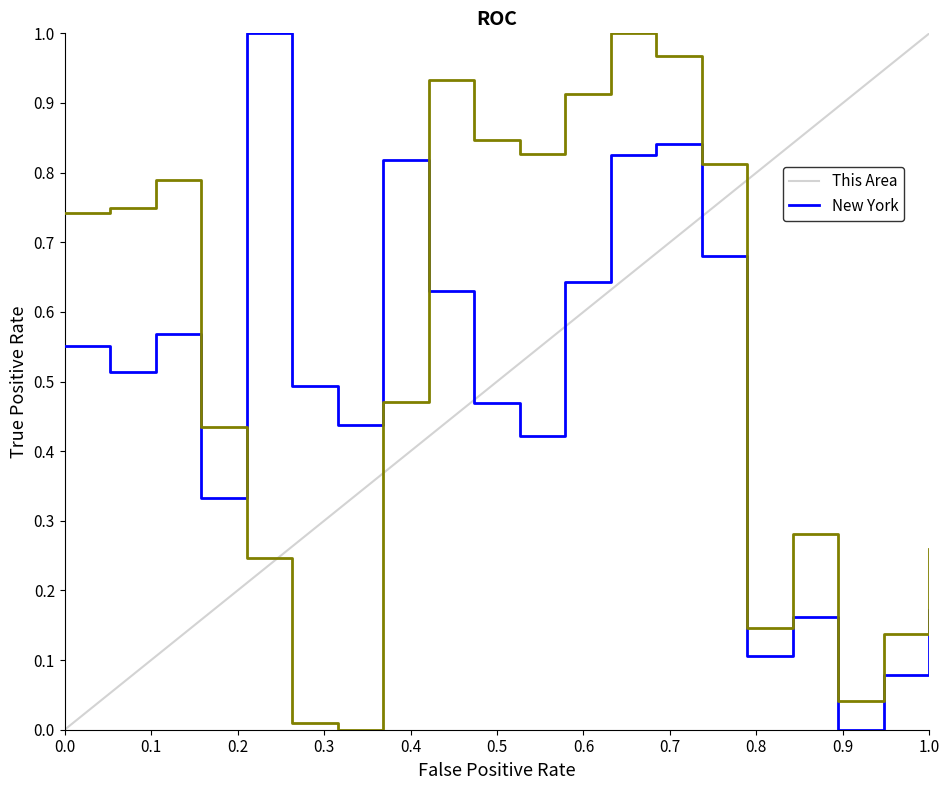

True or false: New York and This Area cross at least once.

True